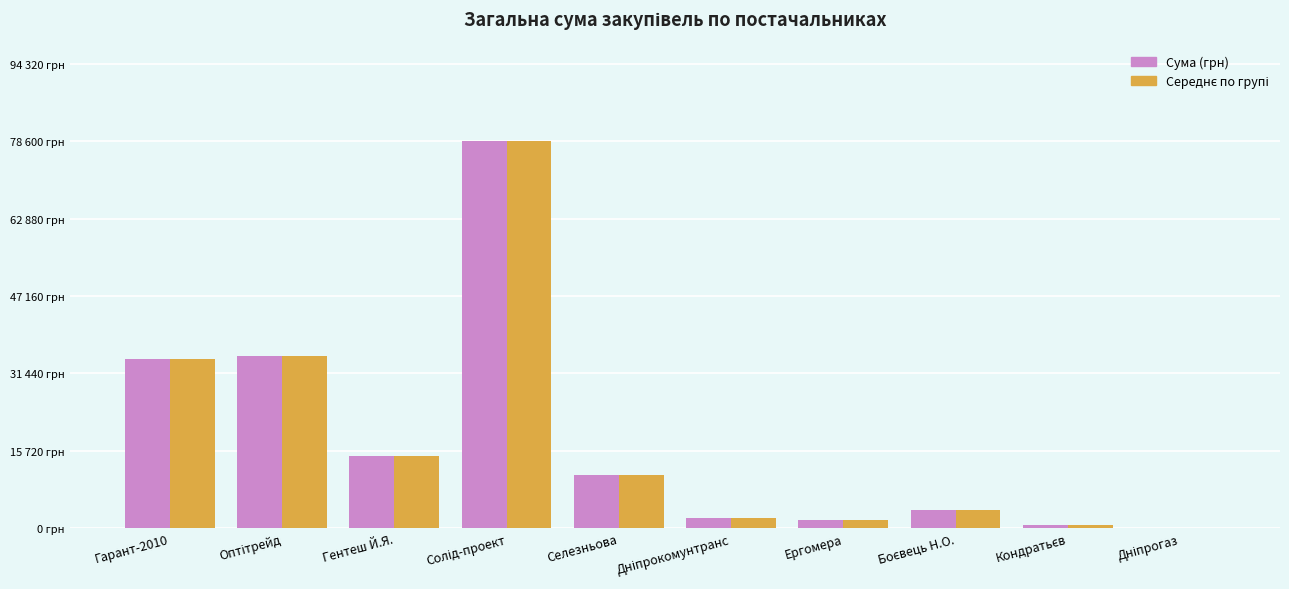

Does the chart contain stacked bars?

No